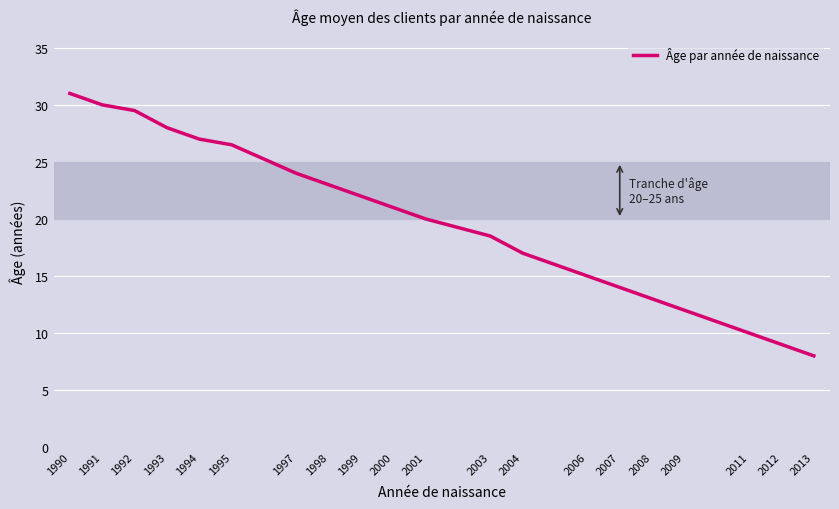

Which category has the lowest value across all series?

2013